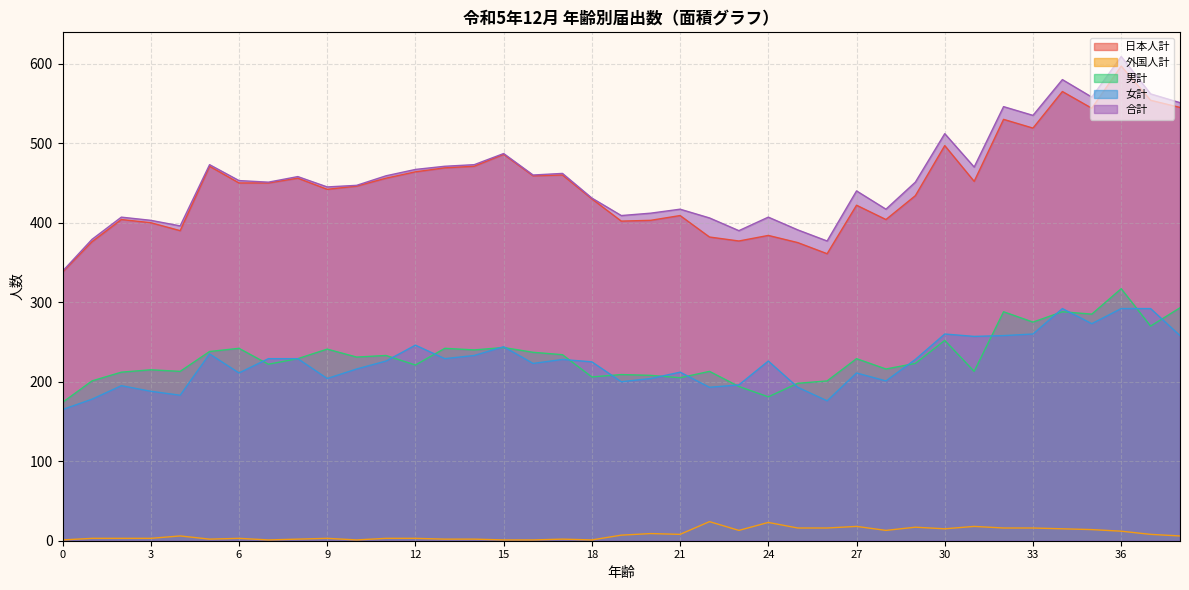

How many lines are shown in the chart?

5